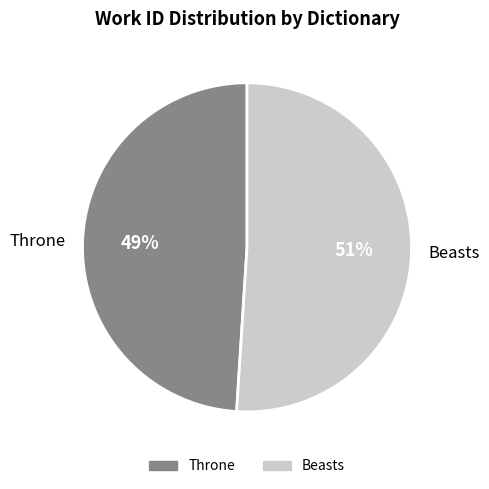

Rank the categories by value from highest to lowest.

Beasts, Throne